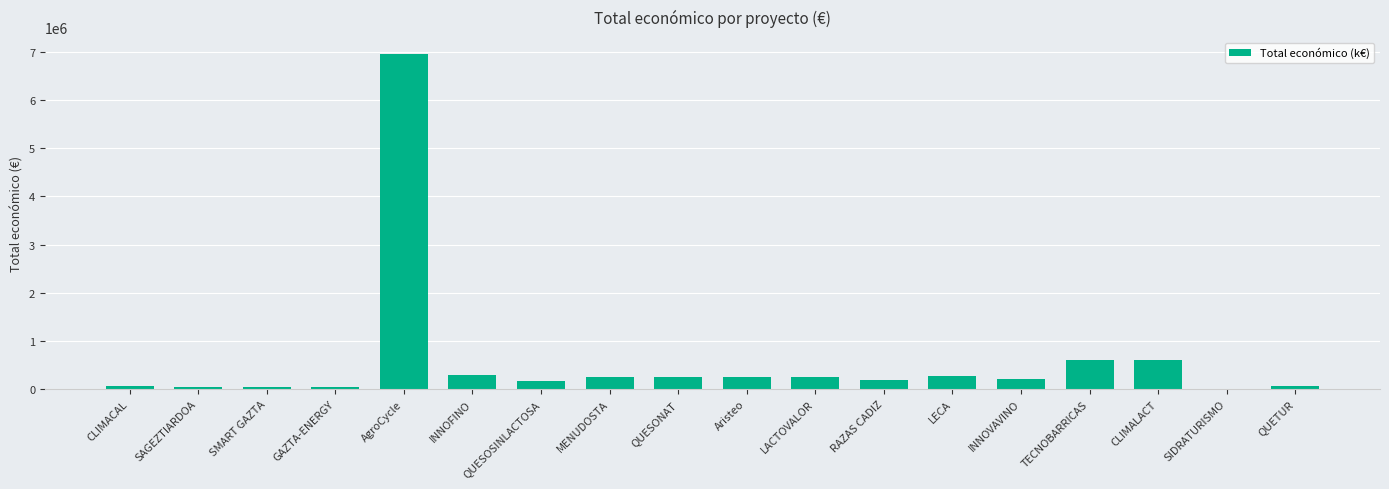

What is the ratio of the value at AgroCycle to the value at Aristeo?

27.7